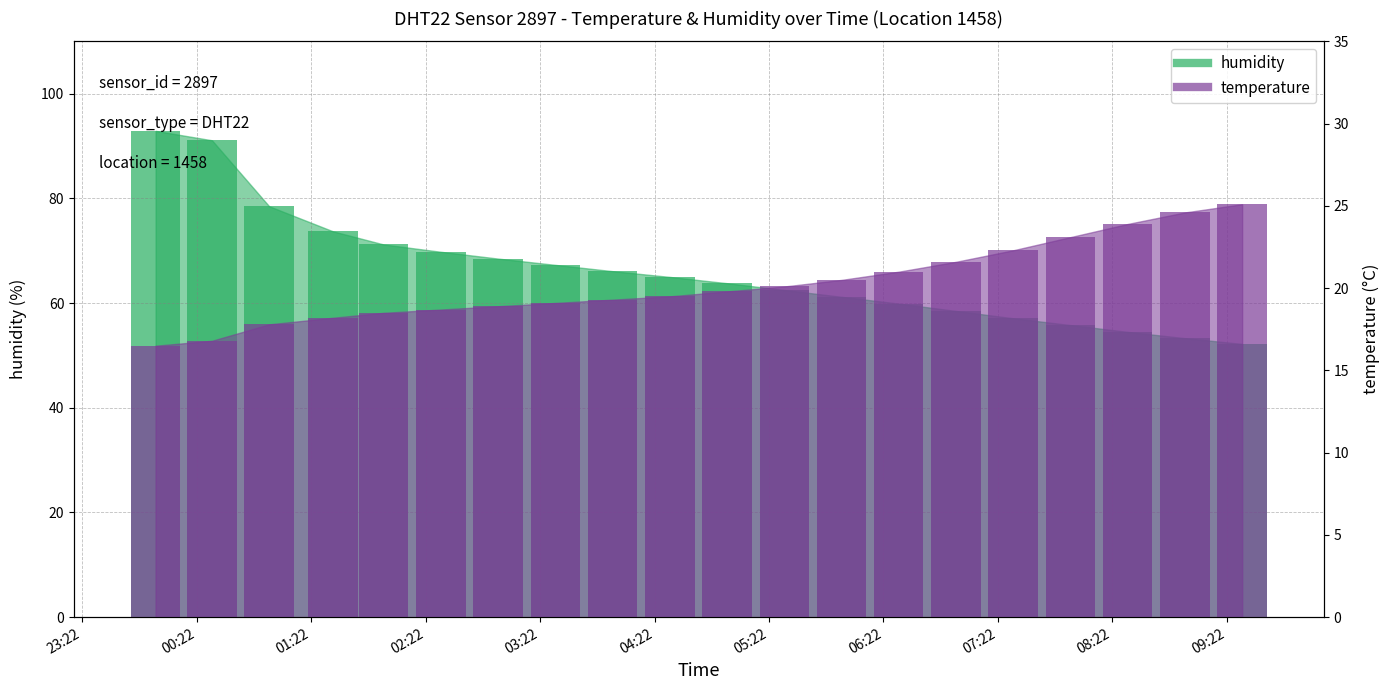

What are all the series names shown in the legend?

temperature, humidity